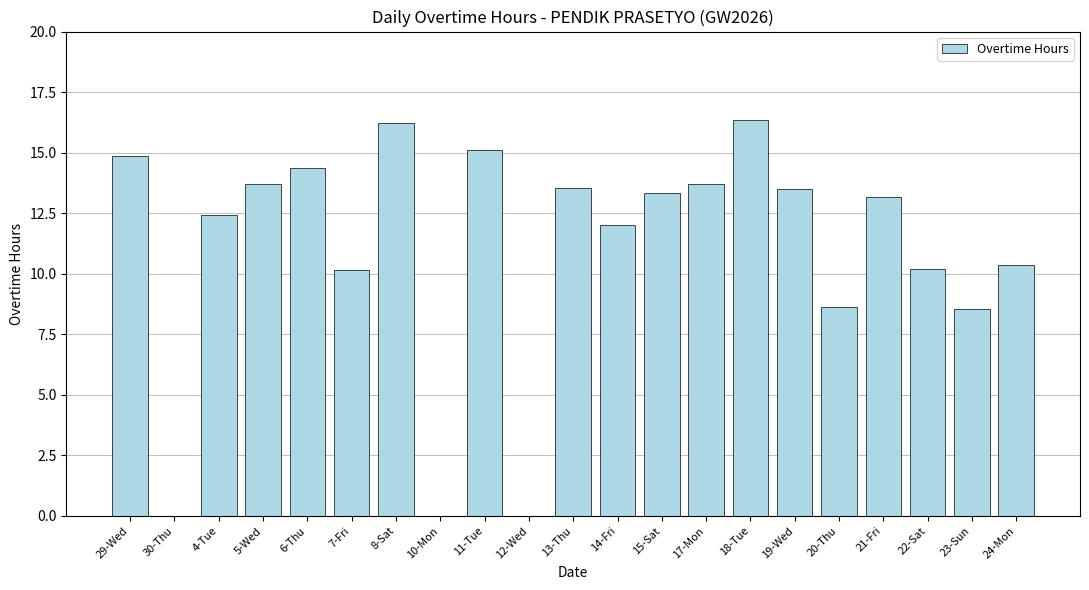

What is the maximum value shown in the chart?

16.3